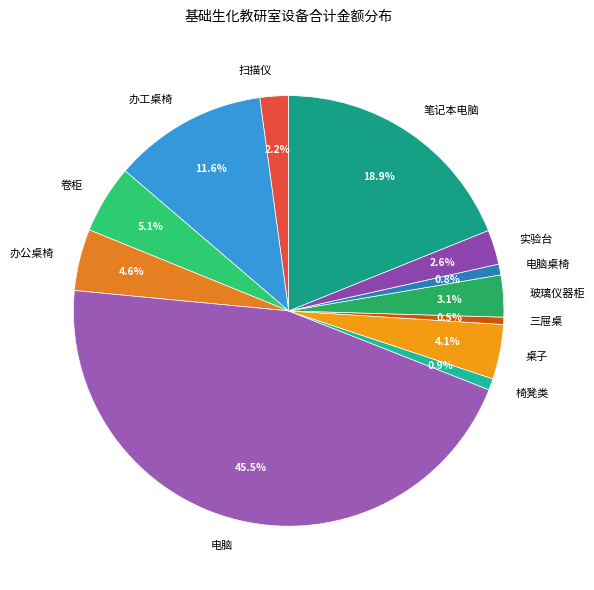

Which slice is the largest?

电脑